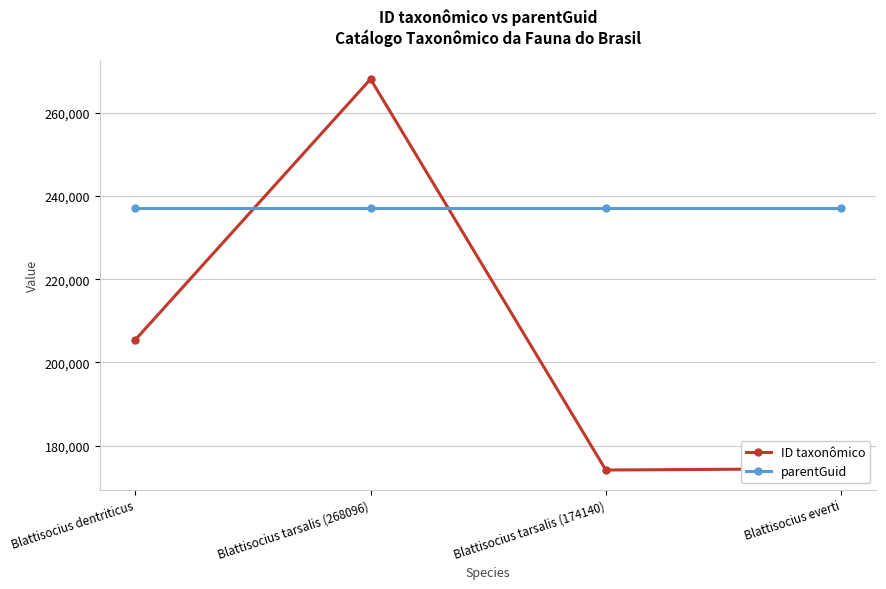

What is the value of the parentGuid point at the 1st from the left?

237236